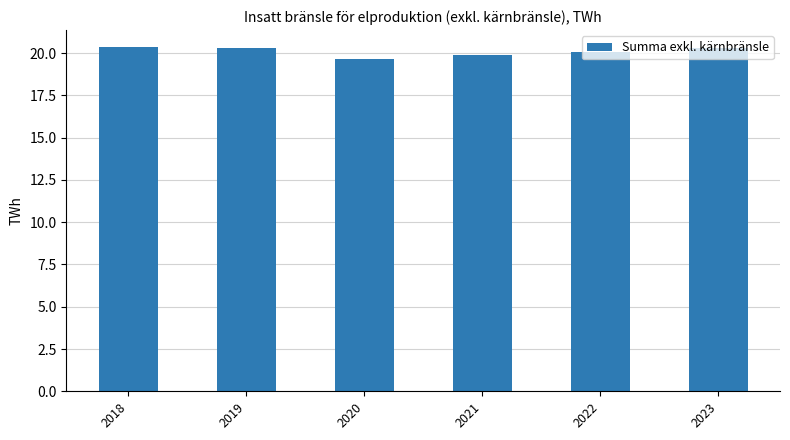

The chart shows a value of 20.3 at 2023. True or false?

True